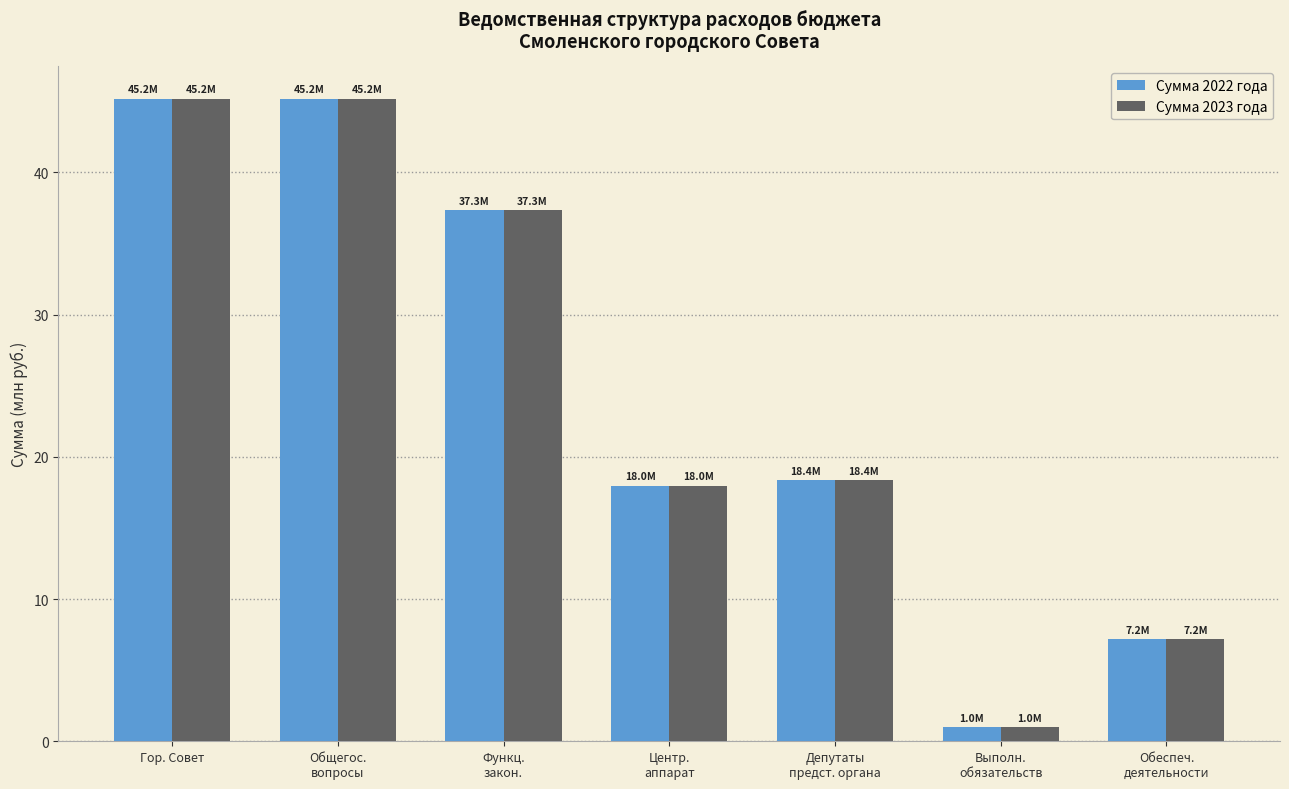

Are the bars horizontal?

No